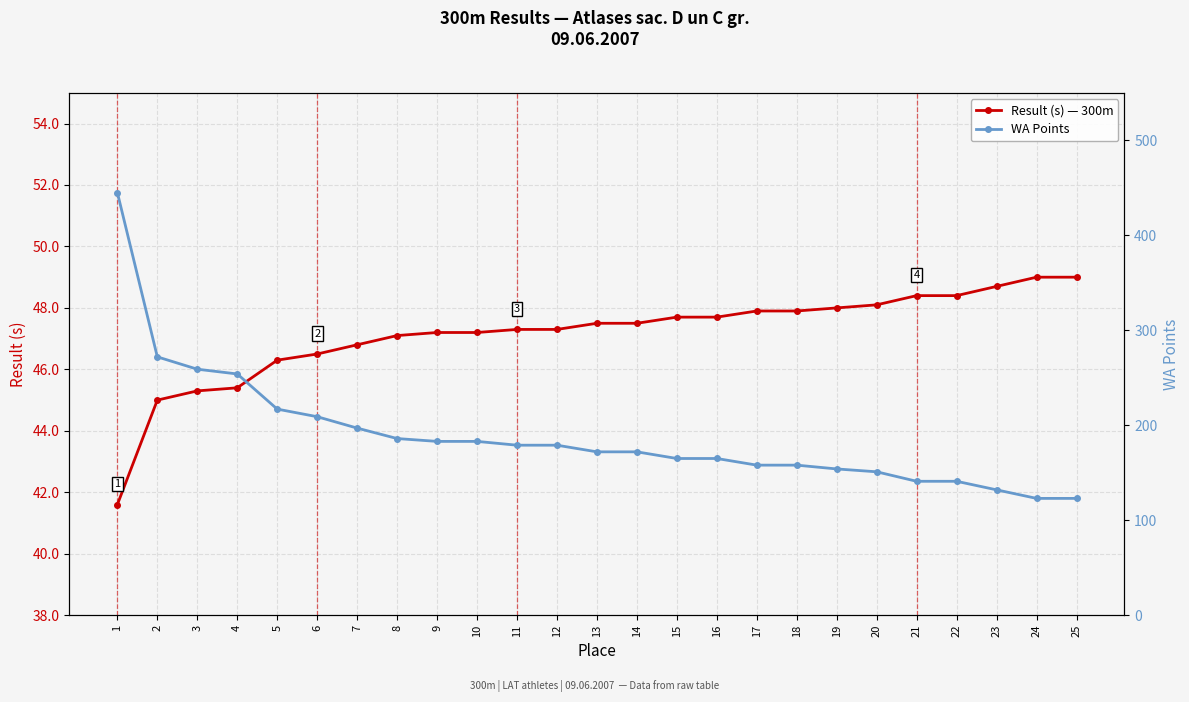

Rank the categories by WA Points value from lowest to highest.

24, 25, 23, 21, 22, 20, 19, 17, 18, 15, 16, 13, 14, 11, 12, 9, 10, 8, 7, 6, 5, 4, 3, 2, 1